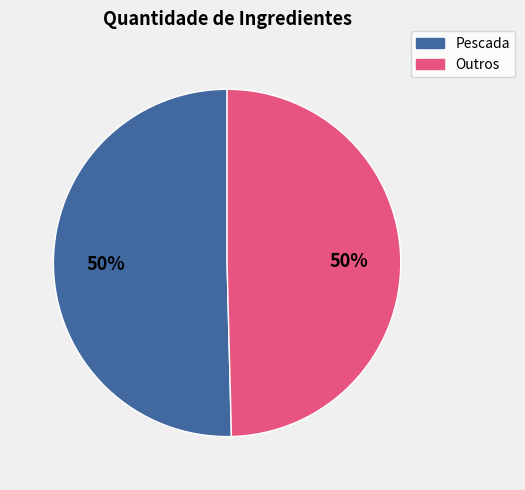

To the nearest percent, what is the average slice percentage?

50%